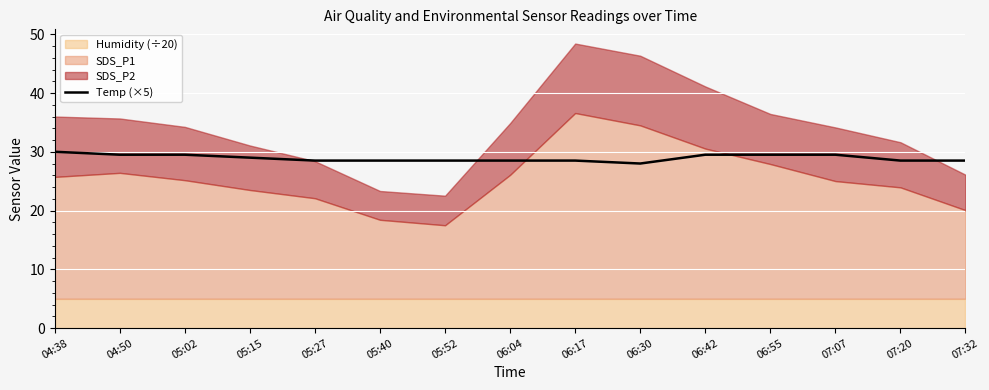

How many interior local valleys (lower than both neighbors) does the data have?

1